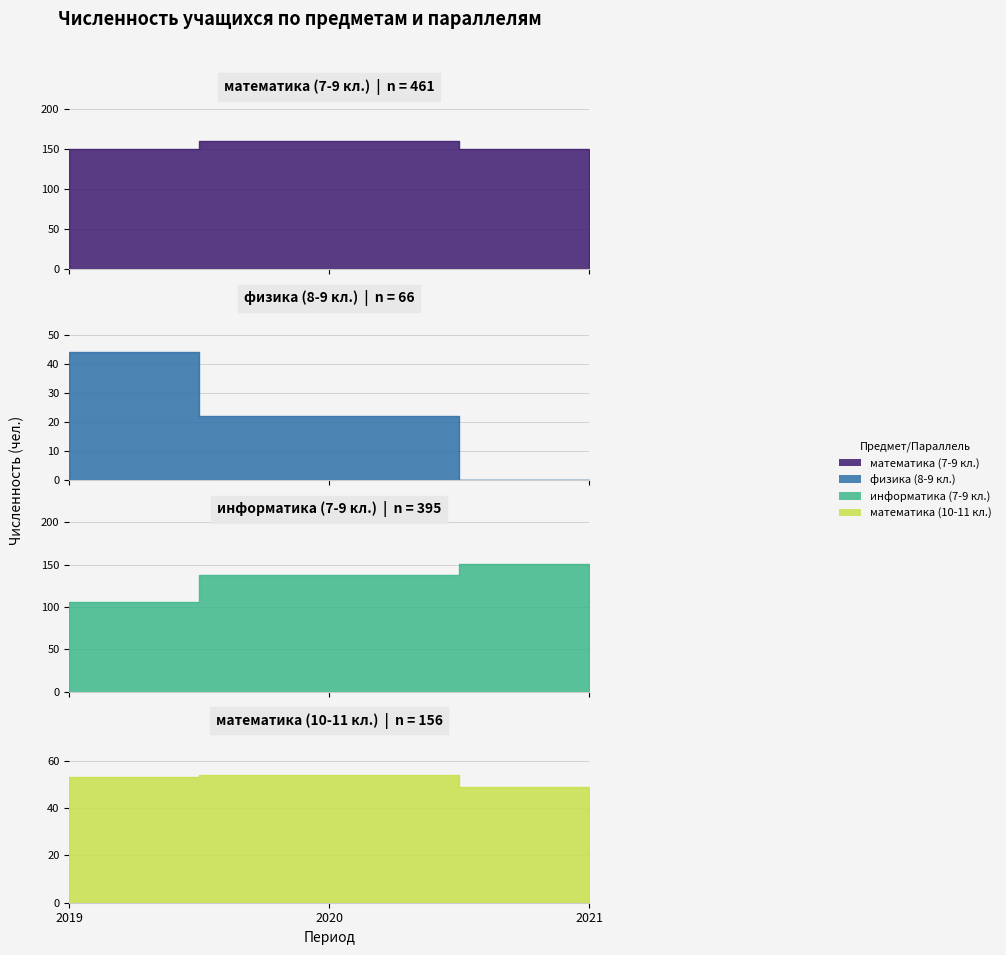

List the series in order of their peak value, highest first.

математика (7-9 кл.), информатика (7-9 кл.), математика (10-11 кл.), физика (8-9 кл.)